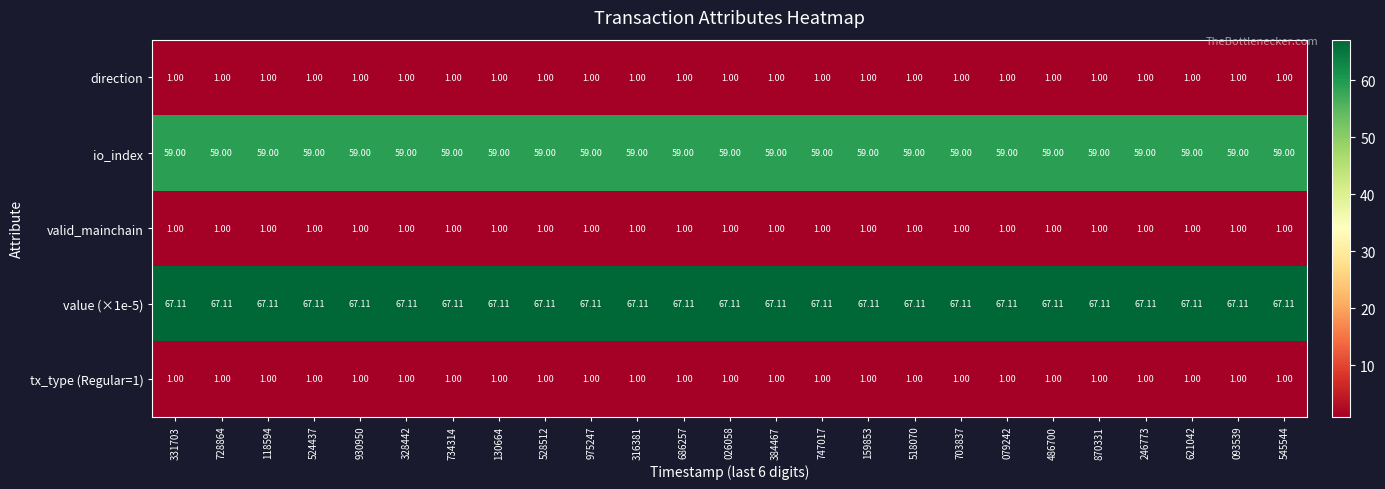

Is the value of direction at 734314 greater than the value of value (×1e-5) at 686257?

No